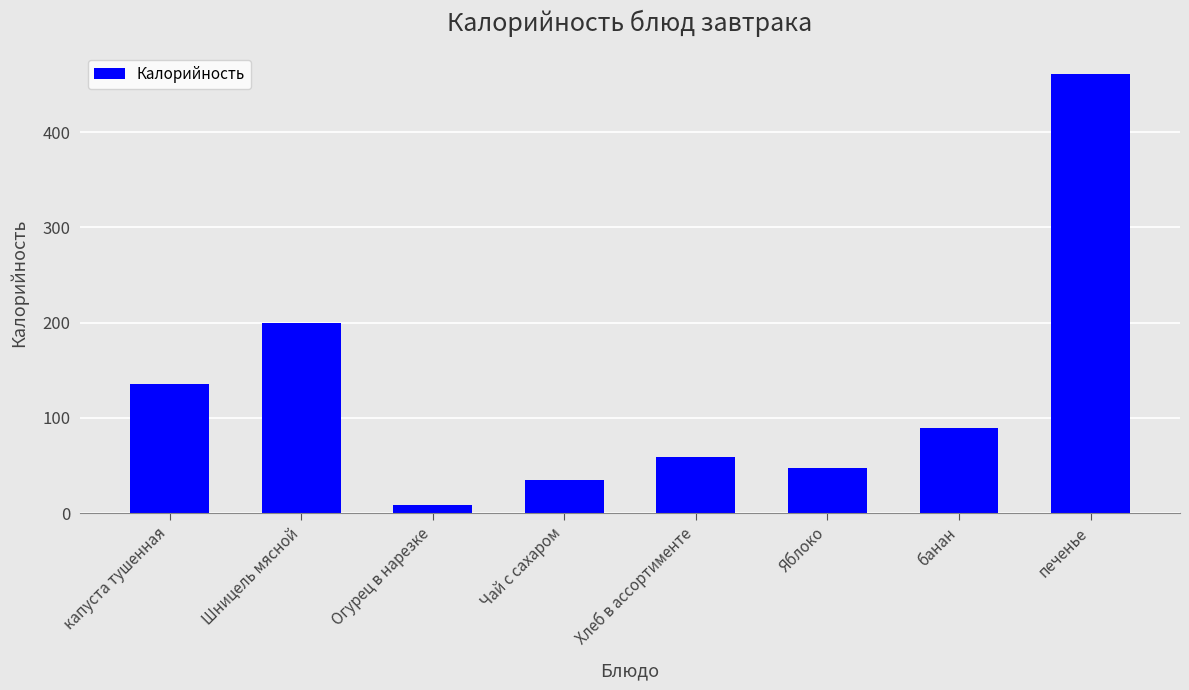

What is the difference between the maximum and minimum values?

451.7